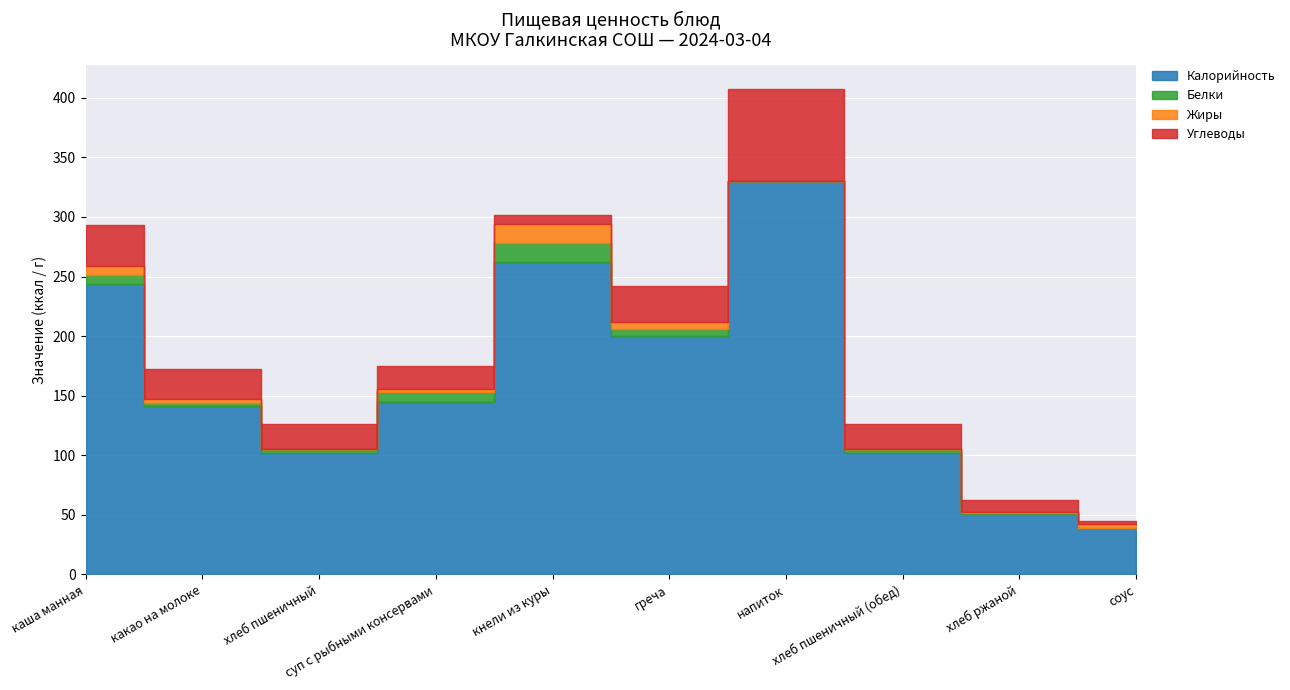

At which label does Белки reach its minimum?

напиток